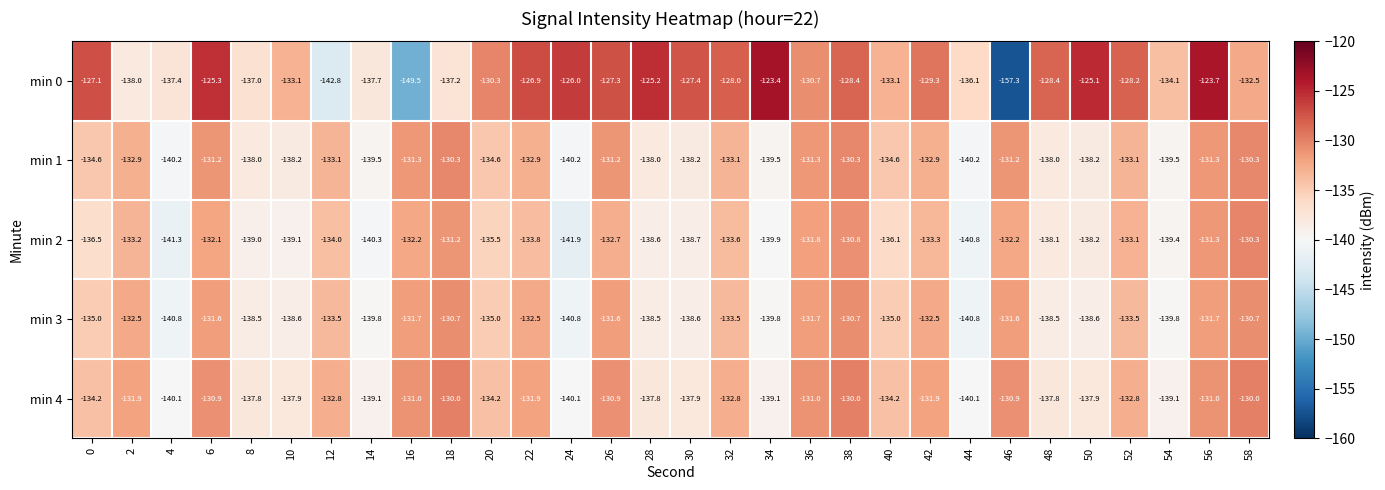

How many series are shown in this chart?

5